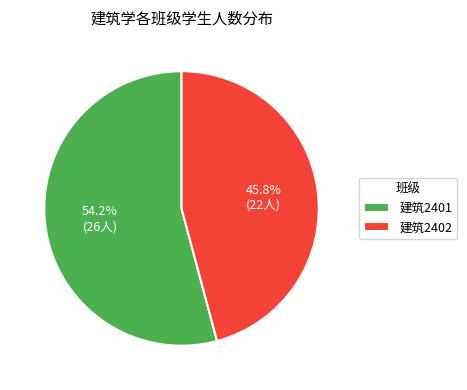

What portion of the pie excludes 建筑2402?

54.2%